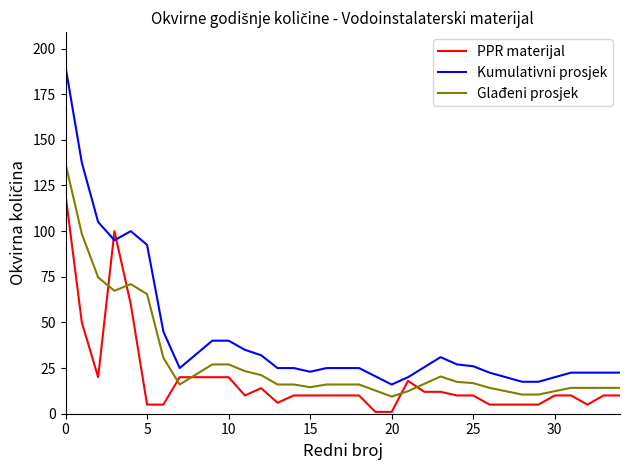

Which series has the widest spread of values?

Kumulativni prosjek